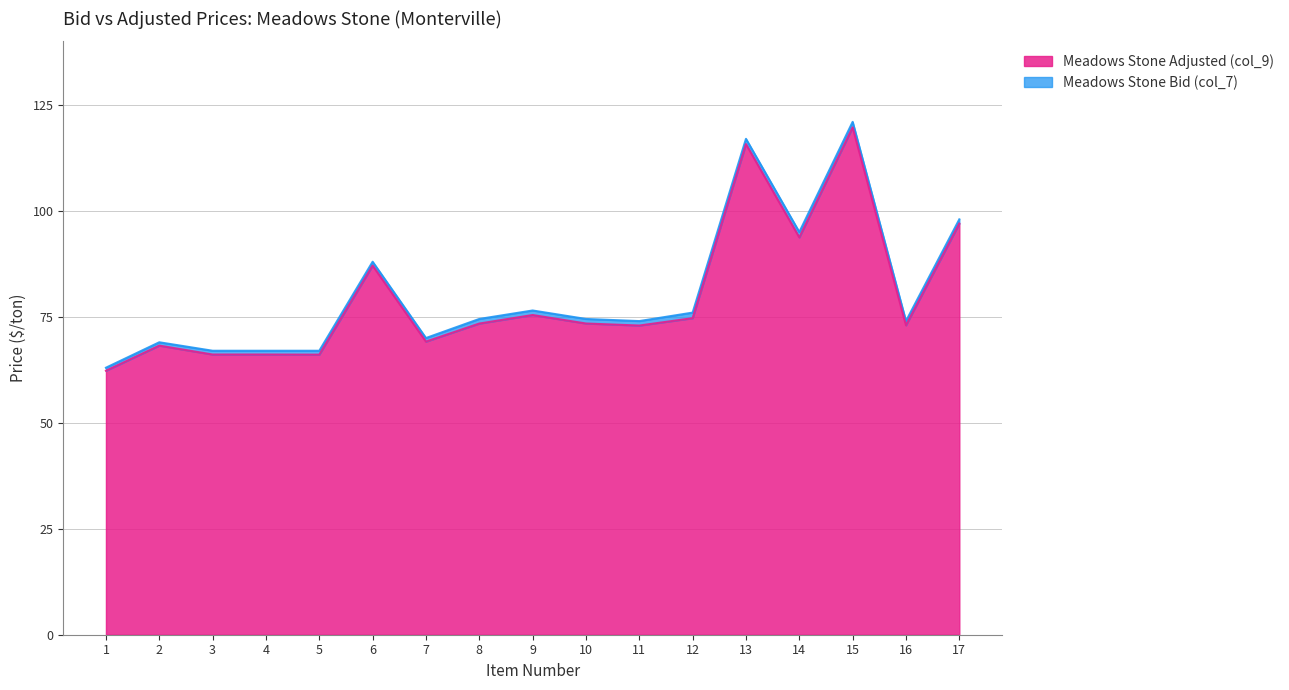

The value of Meadows Stone Adjusted (col_9) at 11 is 99.6. True or false?

False